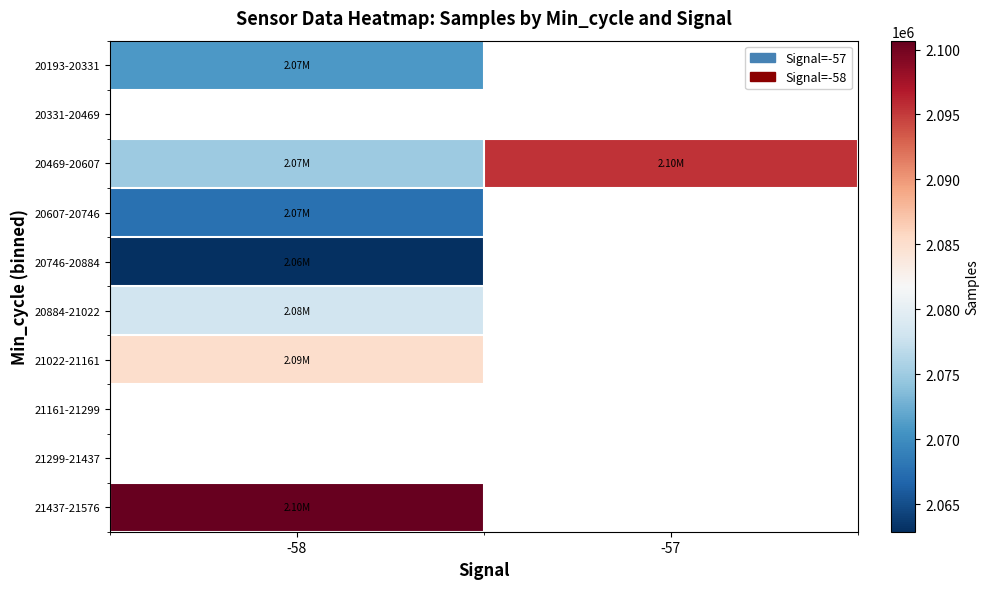

List the series in order of their peak value, lowest first.

20193-20331, 20331-20469, 20746-20884, 20607-20746, 20884-21022, 21022-21161, 20469-20607, 21161-21299, 21299-21437, 21437-21576